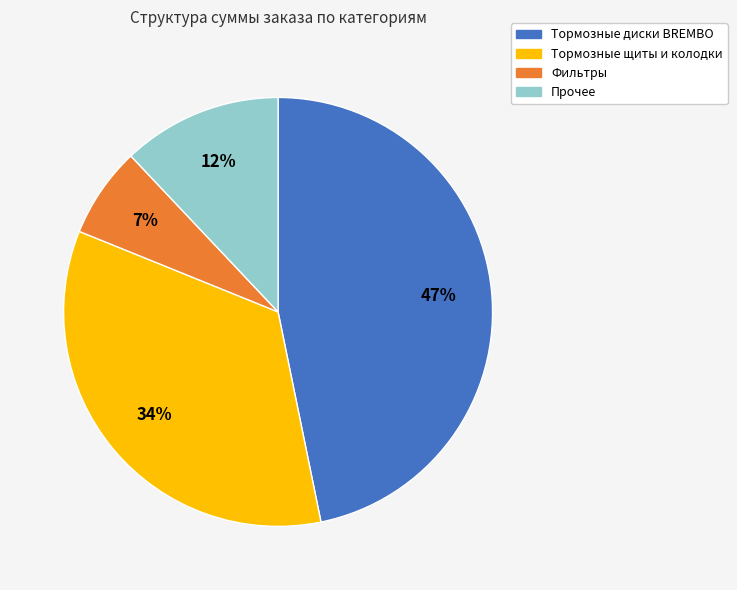

Is there a majority slice in this chart?

No